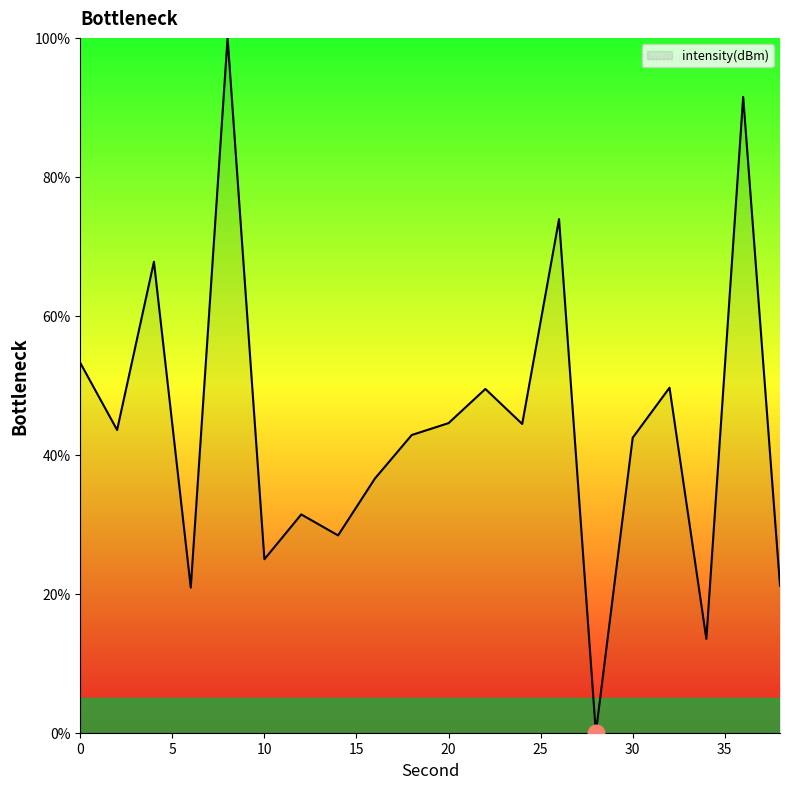

What is the maximum value shown in the chart?

100.0